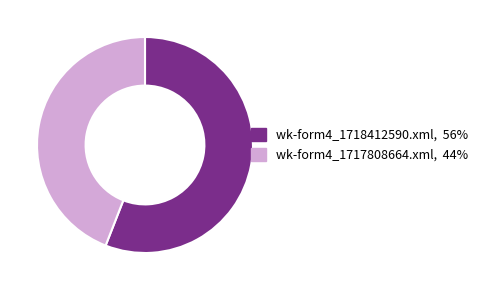

Is there any slice that represents more than half of the pie?

Yes